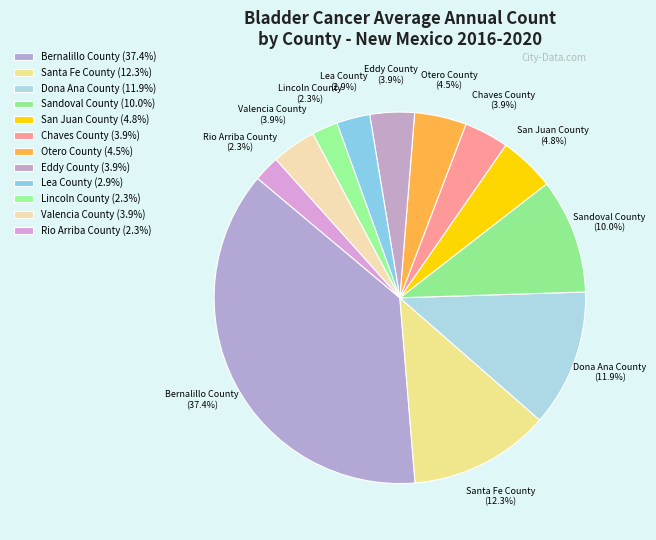

Does Eddy County account for over 50% of the chart?

No